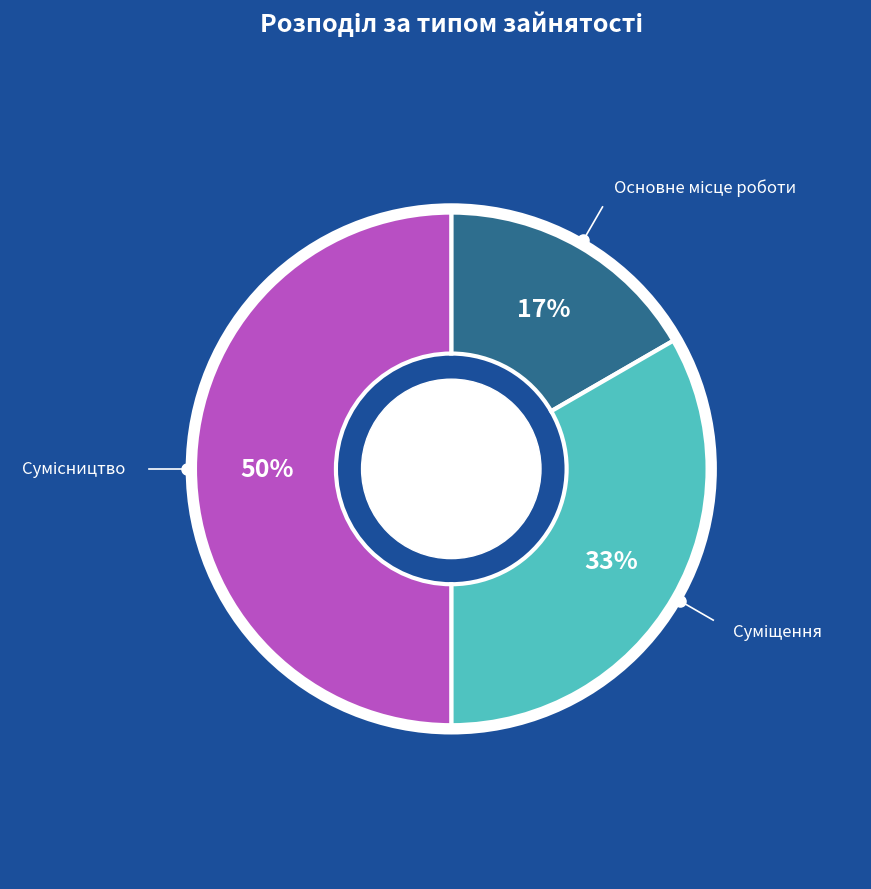

To the nearest percent, what is the average slice percentage?

33%